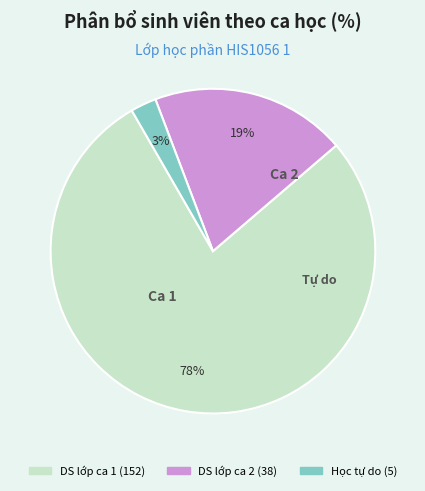

How many segments does this pie chart have?

3